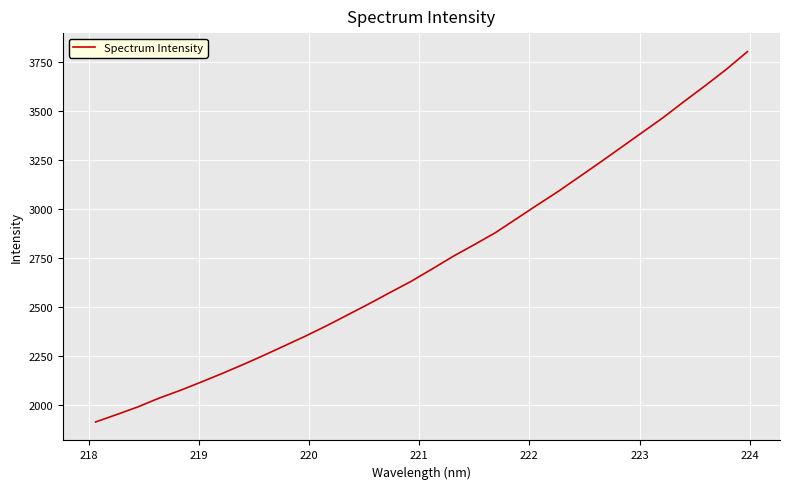

What is the difference between the maximum and minimum values?

1892.3